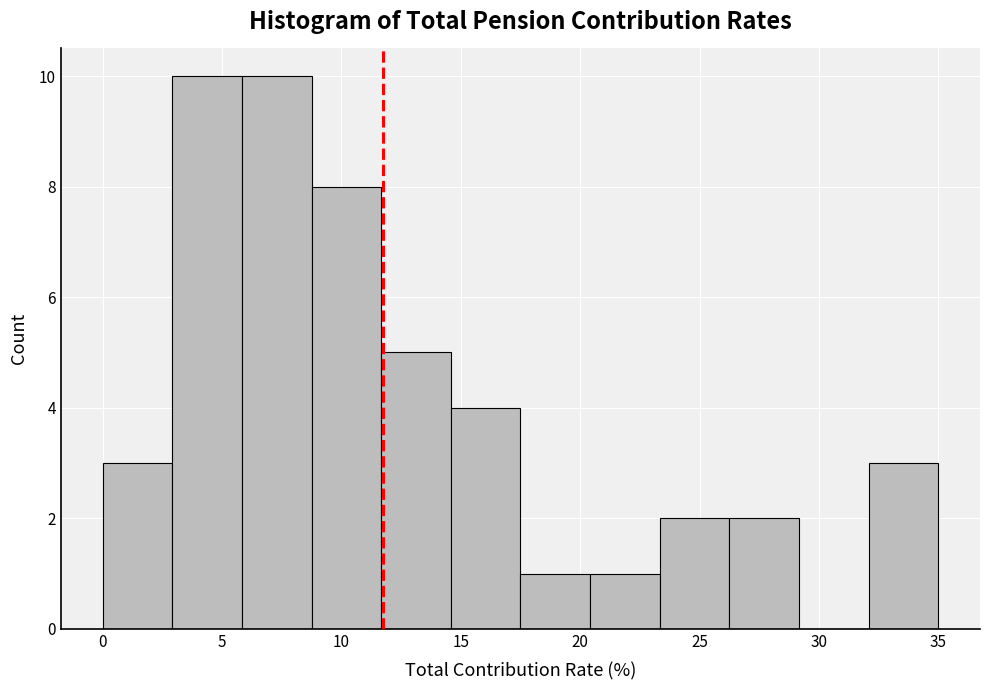

Reading left to right, list every bar in this chart as the range it spans on the x-axis followed by its height. Neither the bar edges nor the heights are printed on the chart, so give them approximately, as read against the axes.

0.0 to 3.0: 3
3.0 to 6.0: 10
6.0 to 9.0: 10
9.0 to 11.5: 8
11.5 to 14.5: 5
14.5 to 17.5: 4
17.5 to 20.5: 1
20.5 to 23.5: 1
23.5 to 26.5: 2
26.5 to 29.0: 2
29.0 to 32.0: 0
32.0 to 35.0: 3